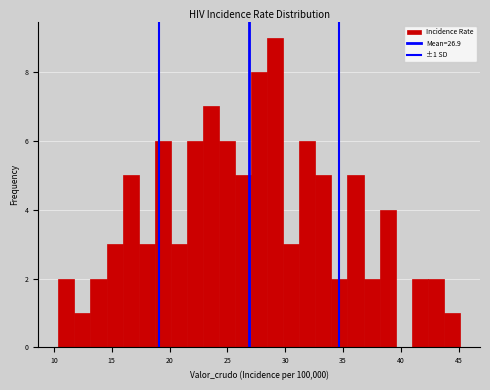

Around what value on the x-axis is the tallest bar? Give the approximate position of its centre, as read against the axis.

29.0